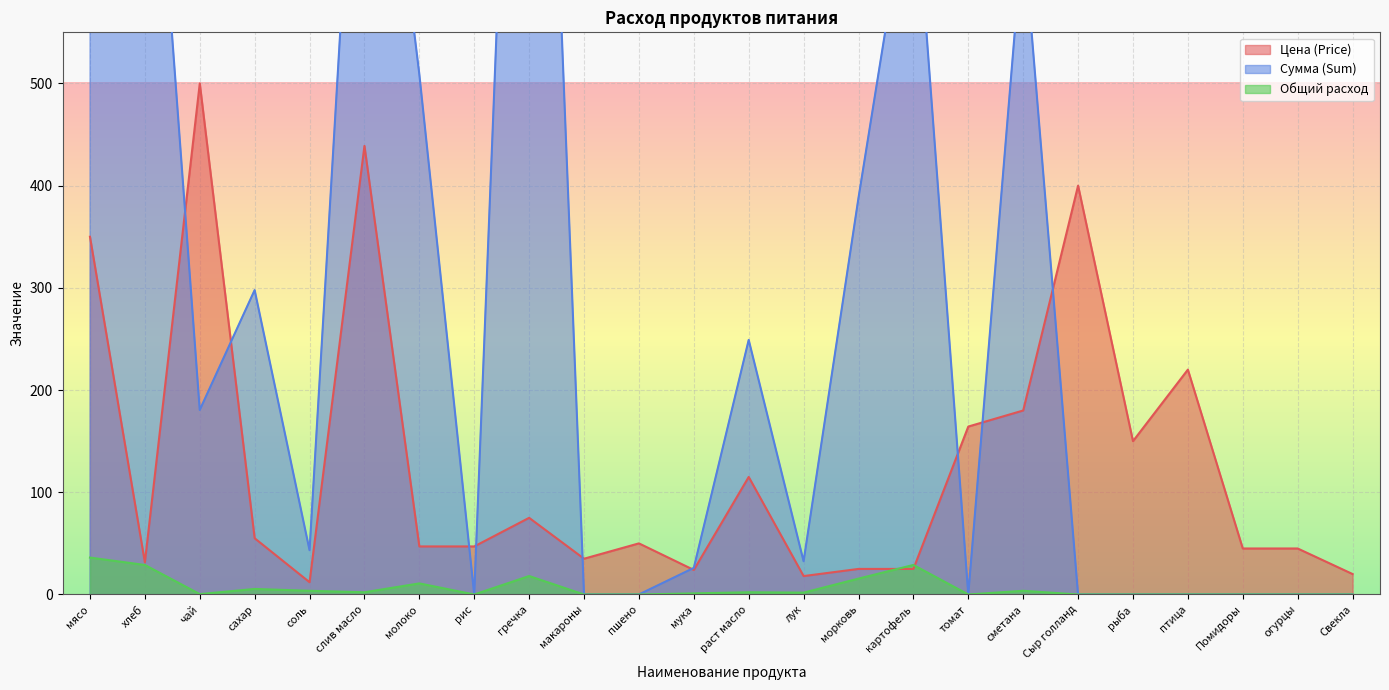

The Сумма (Sum) series shows 509.0 at молоко. True or false?

True